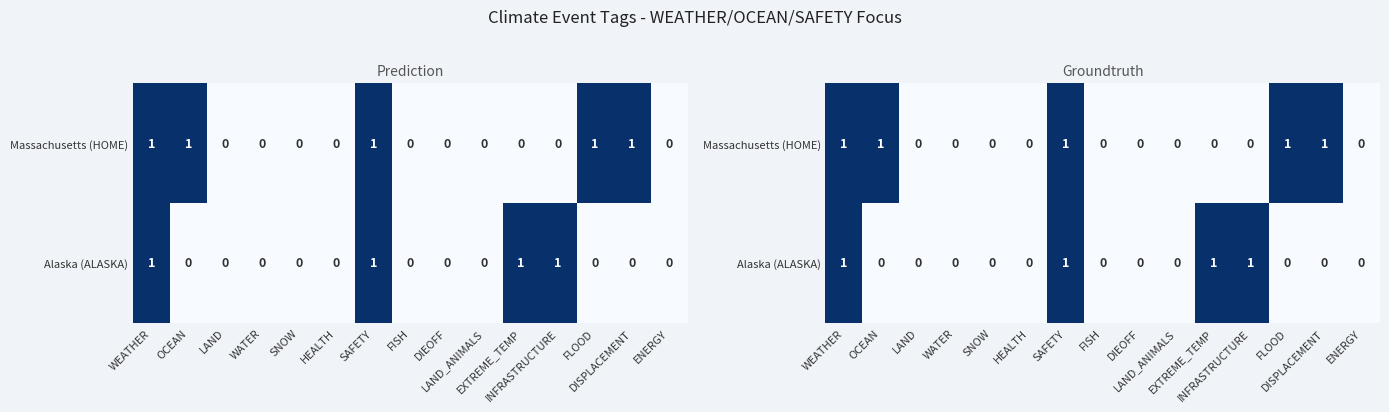

Rank the series by their average value, from highest to lowest.

Massachusetts (HOME), Alaska (ALASKA)